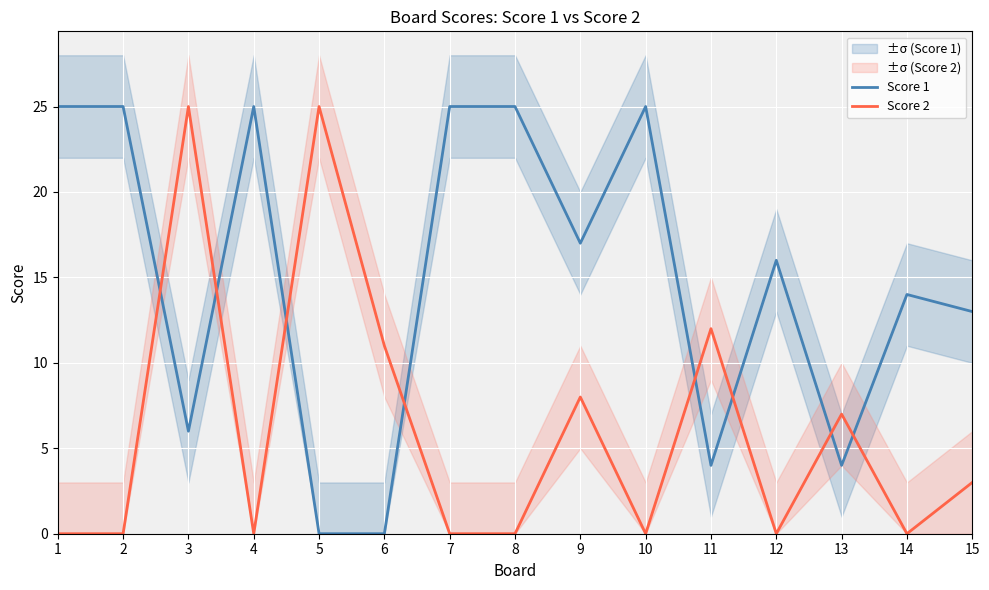

At which category is the sum across all series the highest?

3